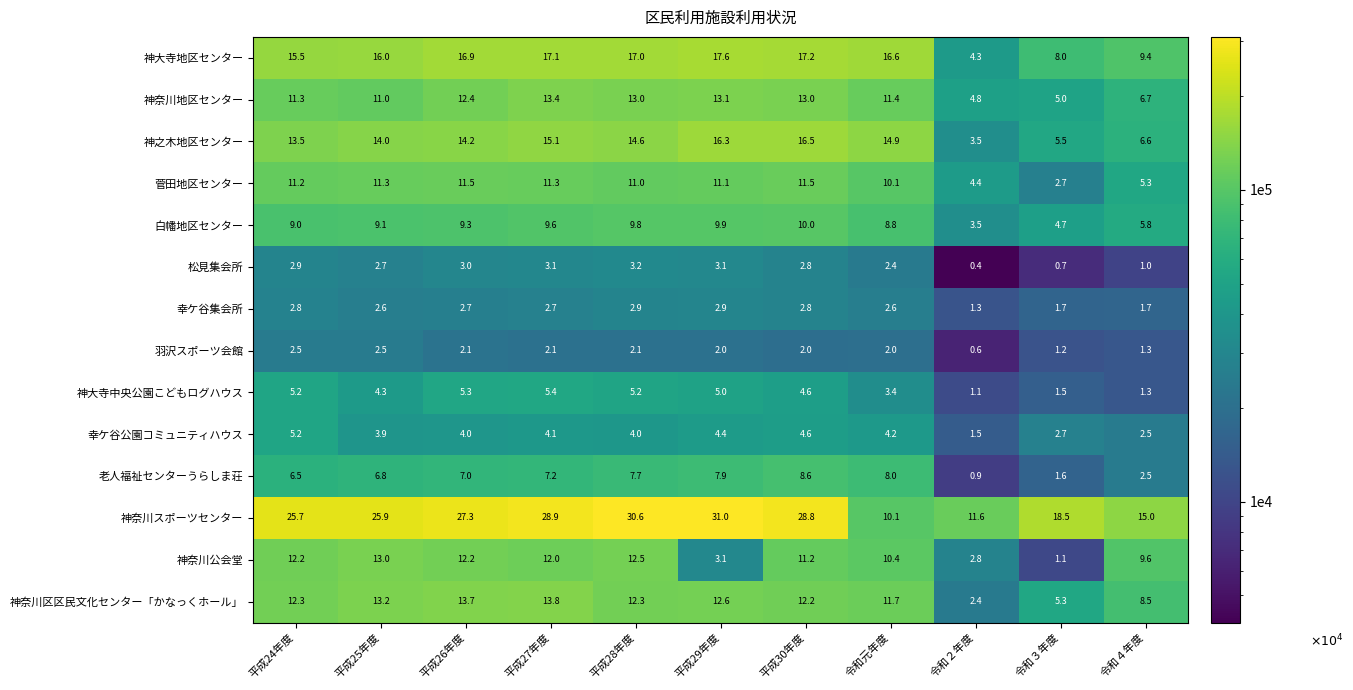

The value of 神奈川公会堂 at 平成27年度 is 19.9. True or false?

False